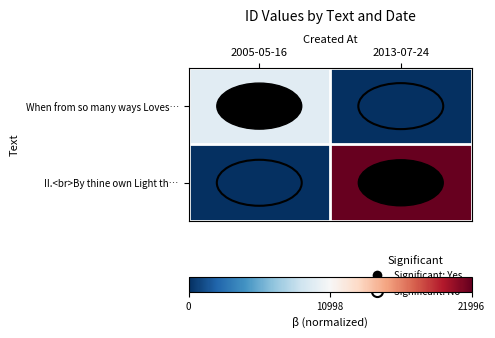

Reading left to right, extract all data points from this chart.

When from so many ways Loves…: 2005-05-16=-0.0	2013-07-24=-0.2
II.<br>By thine own Light th…: 2005-05-16=-0.2	2013-07-24=0.2